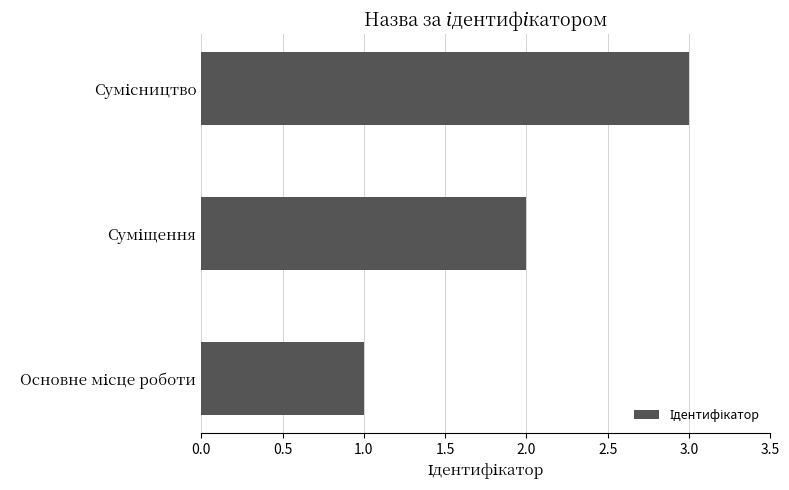

What is the difference between the maximum and minimum values?

2